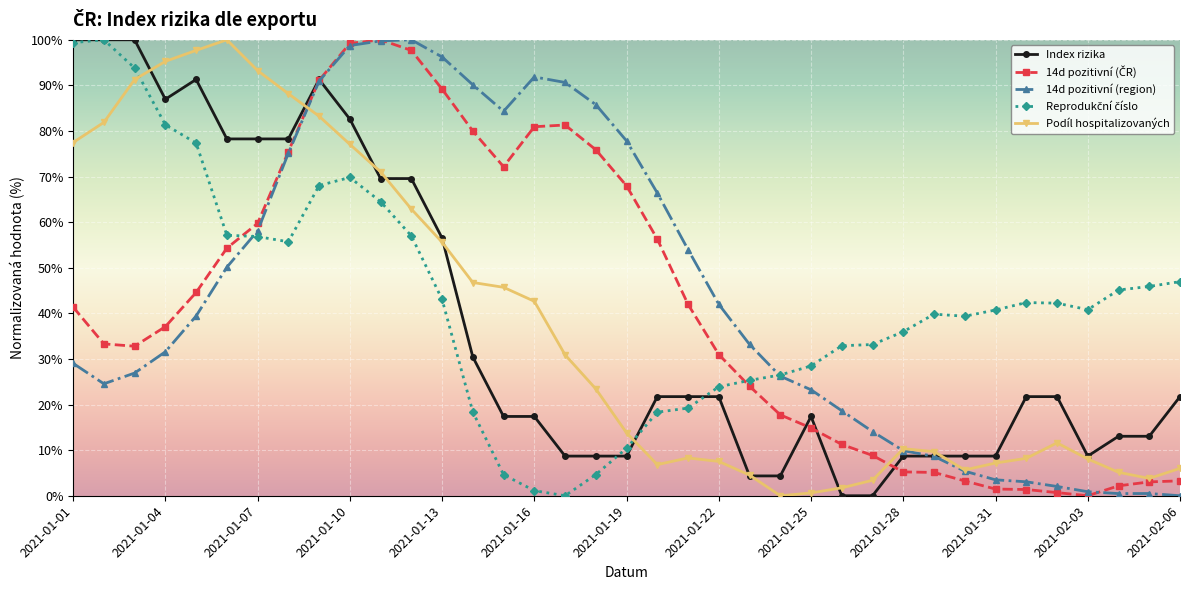

At how many categories does at least one series exceed 48?

21